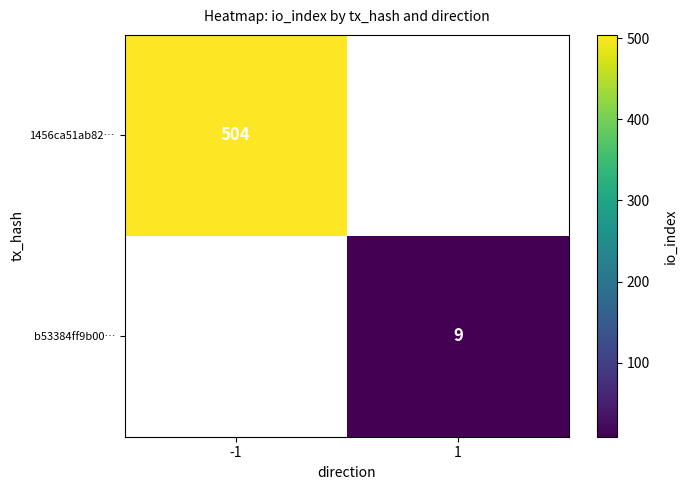

At how many categories does at least one series exceed 40?

1